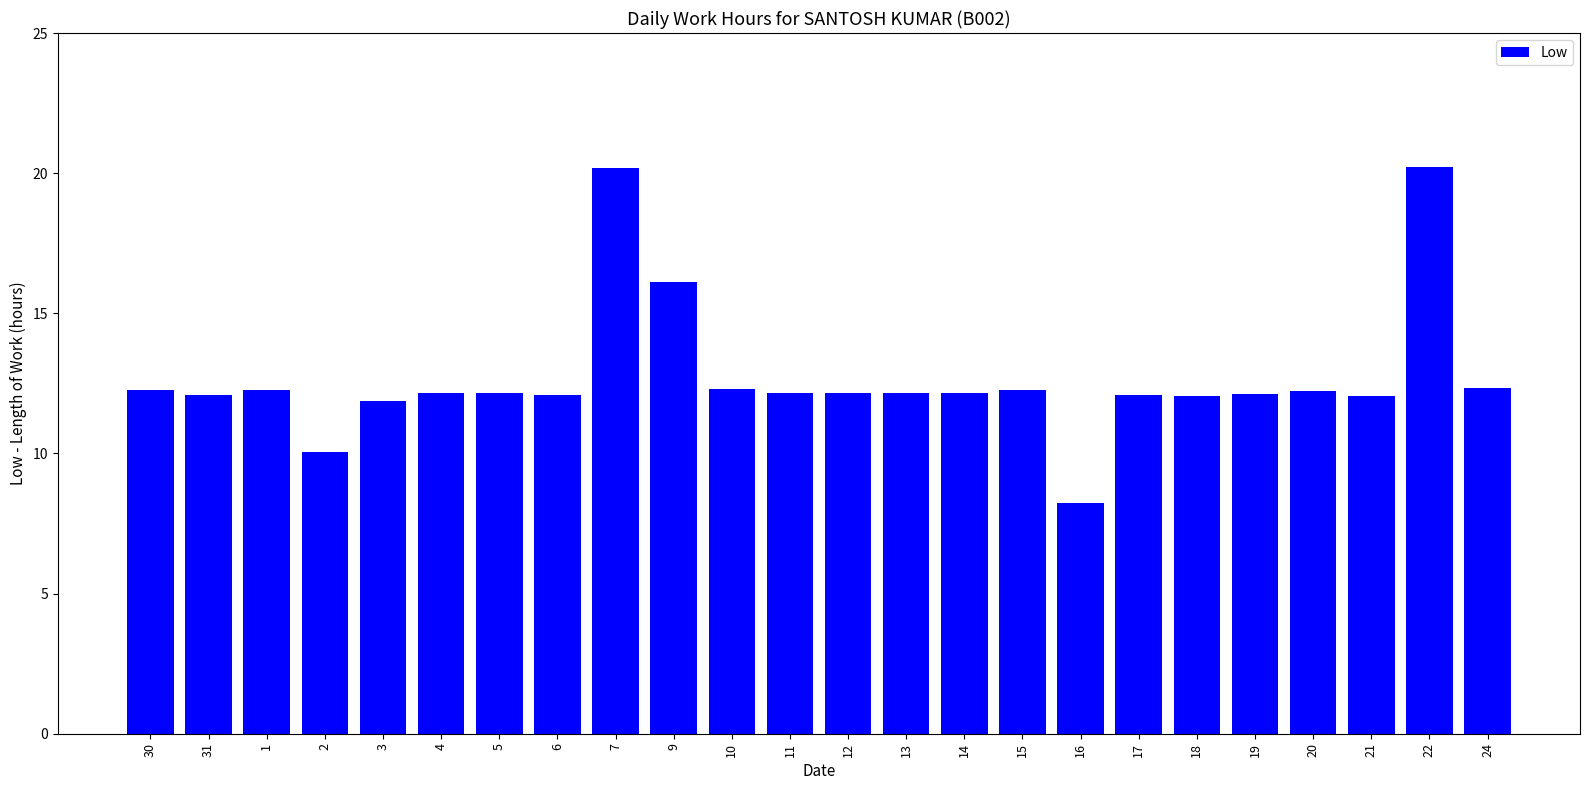

At which label does the data first exceed 12?

30